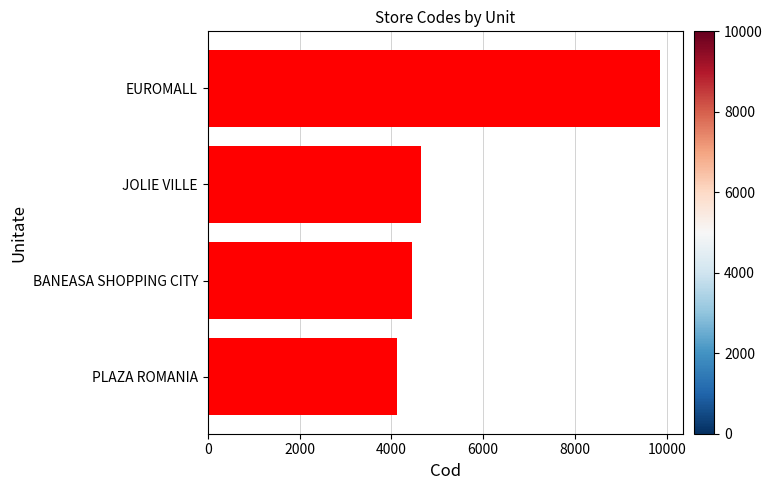

Reading top to bottom, what are all the values shown in this chart?

9850	4650	4451	4112